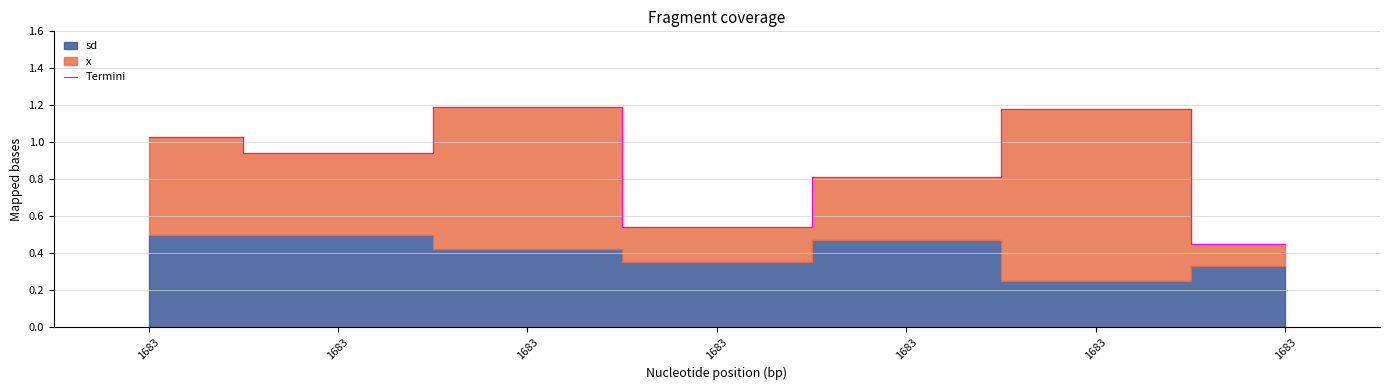

What is the approximate value at 1683?

1.0